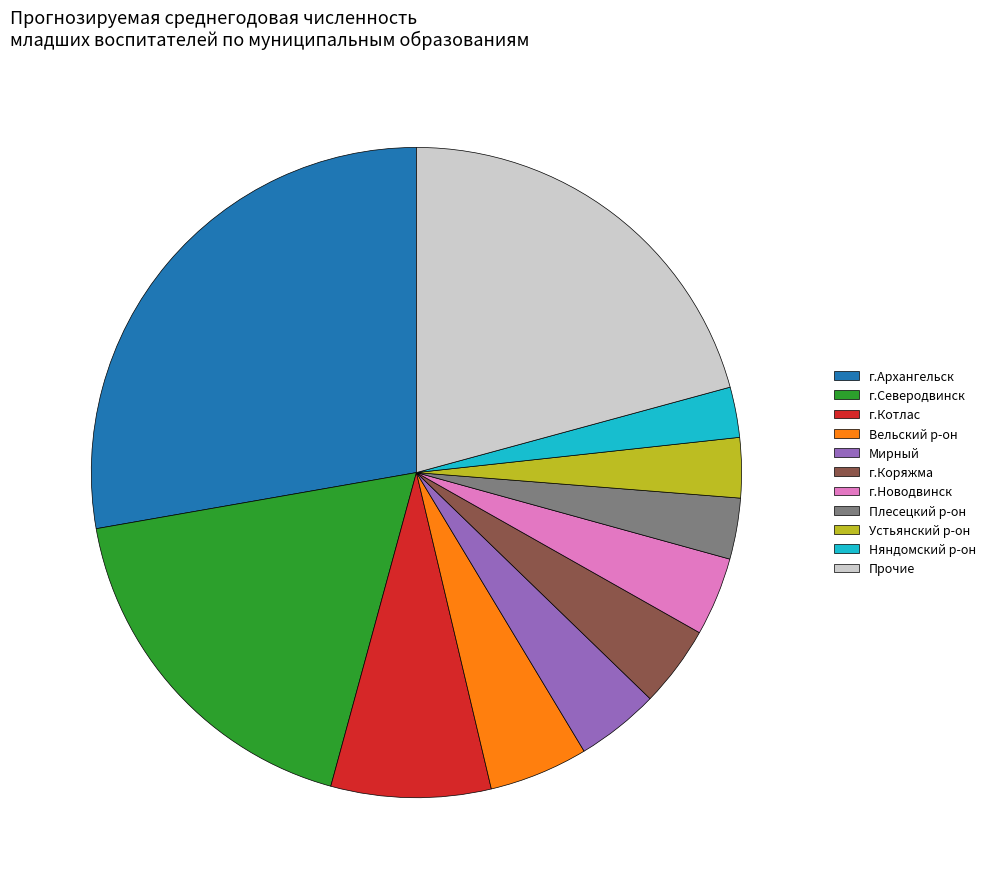

Does г.Северодвинск account for over 50% of the chart?

No